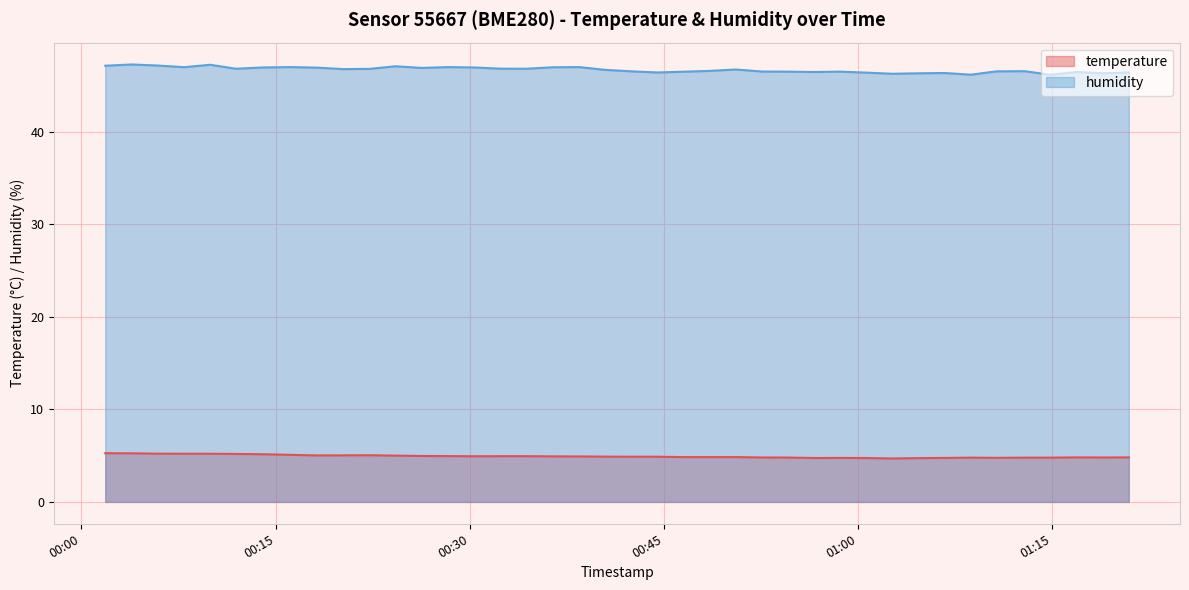

Which series has the widest spread of values?

humidity